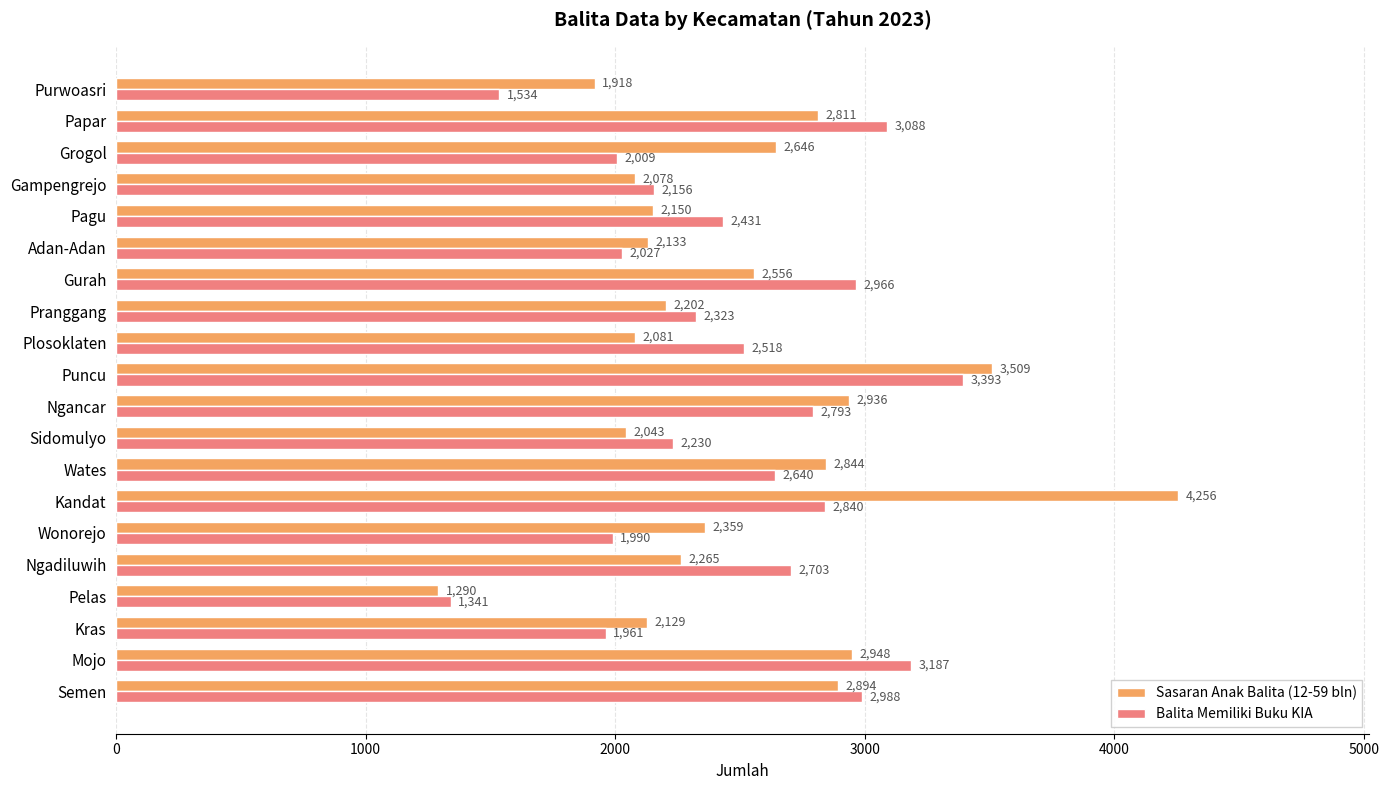

How many data points in Balita Memiliki Buku KIA are less than 2518?

10